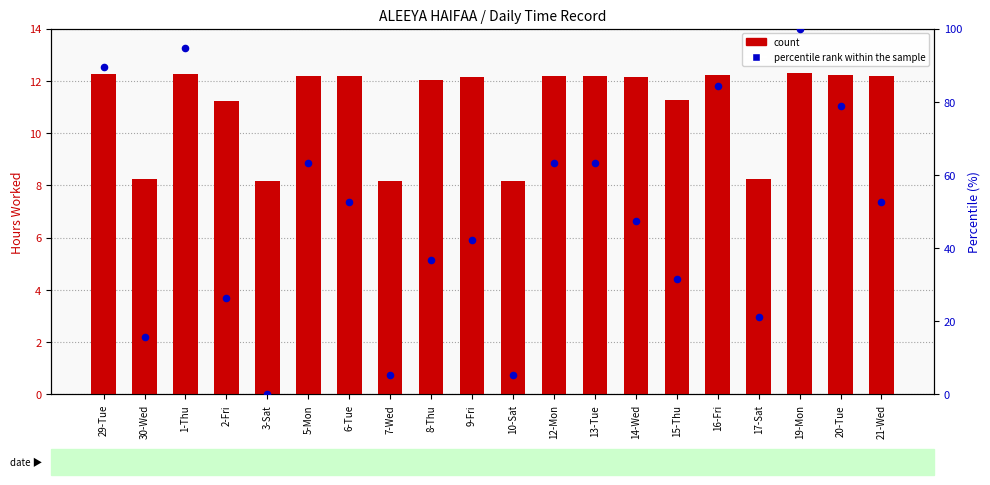

Which series reaches the minimum Y coordinate?

percentile rank within the sample